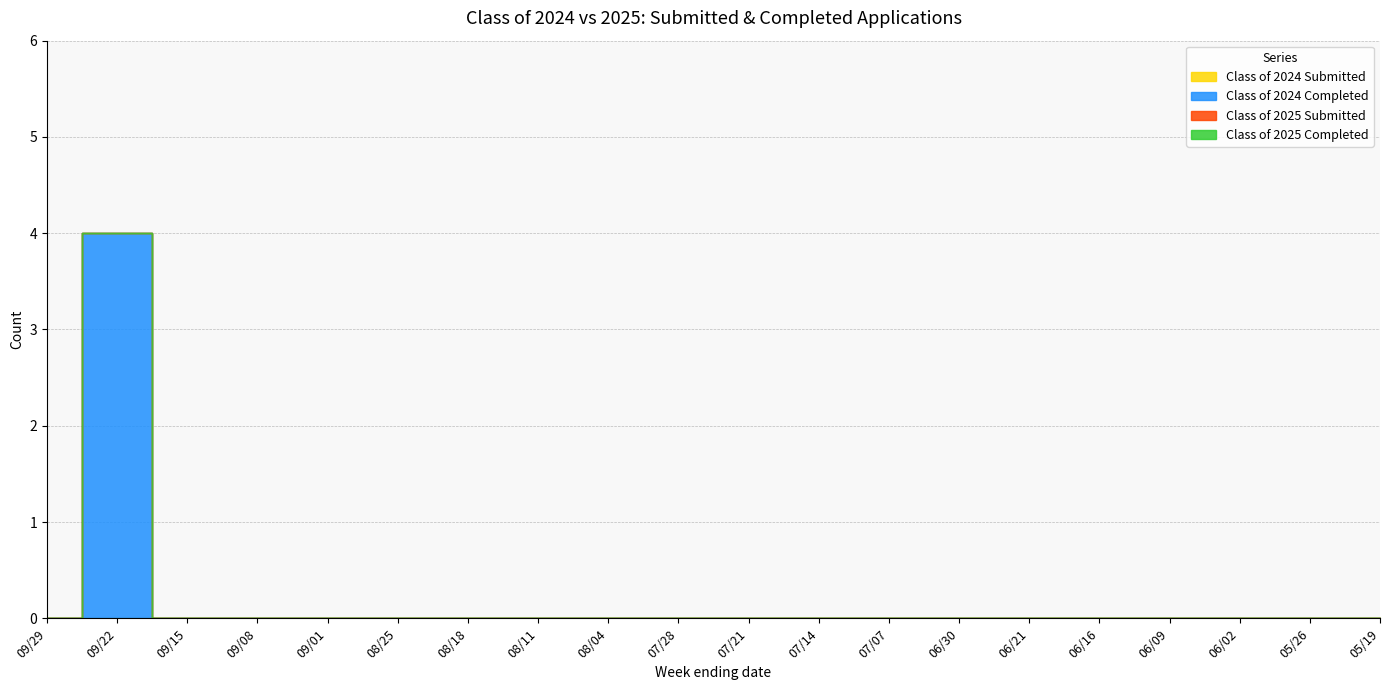

Reading left to right, what are all the values shown in this chart?

Class of 2024 Submitted: 0	0	0	0	0	0	0	0	0	0	0	0	0	0	0	0	0	0	0	0
Class of 2024 Completed: 0	4	0	0	0	0	0	0	0	0	0	0	0	0	0	0	0	0	0	0
Class of 2025 Submitted: 0	0	0	0	0	0	0	0	0	0	0	0	0	0	0	0	0	0	0	0
Class of 2025 Completed: 0	0	0	0	0	0	0	0	0	0	0	0	0	0	0	0	0	0	0	0